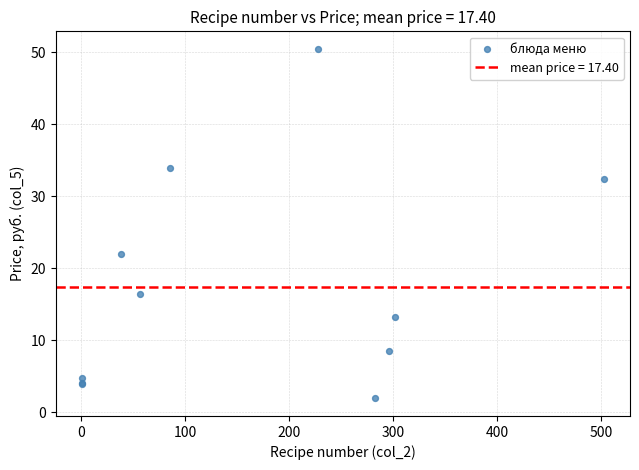

What Y value in the scatter plot is closest to 26?

22.0